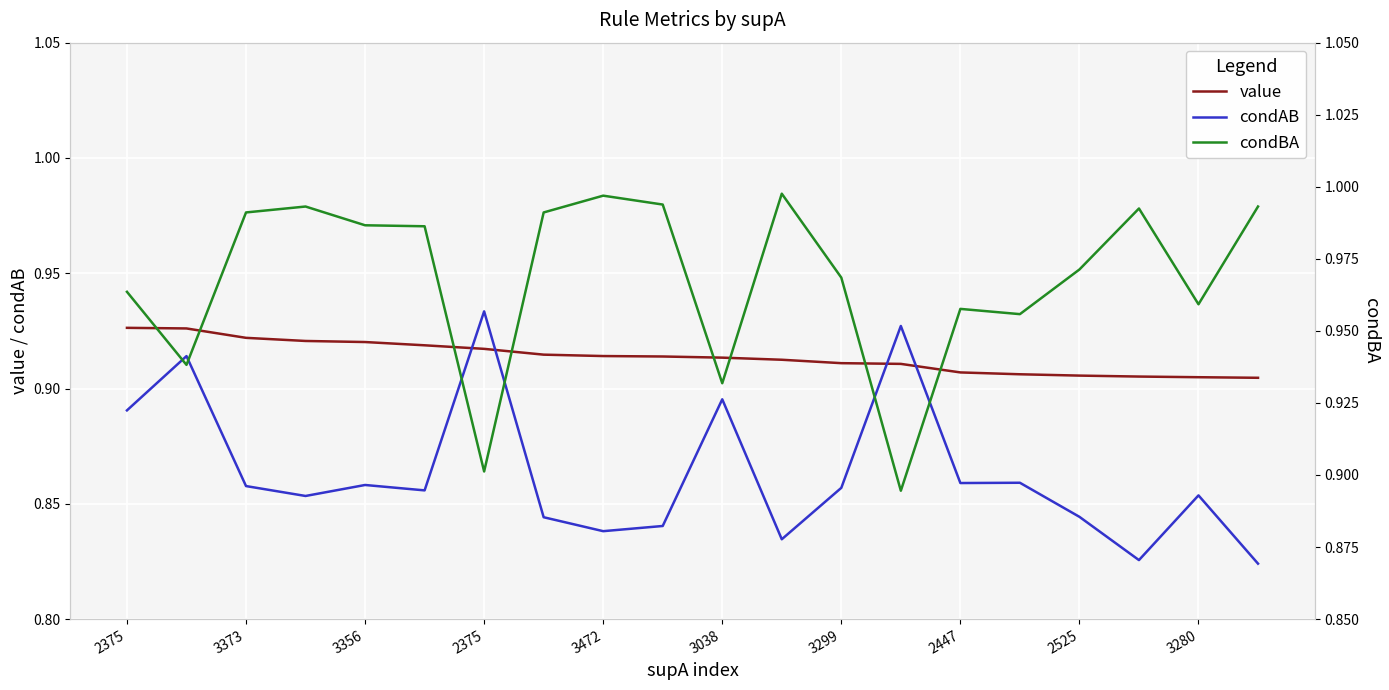

Rank the series by their average value, from highest to lowest.

condBA, value, condAB